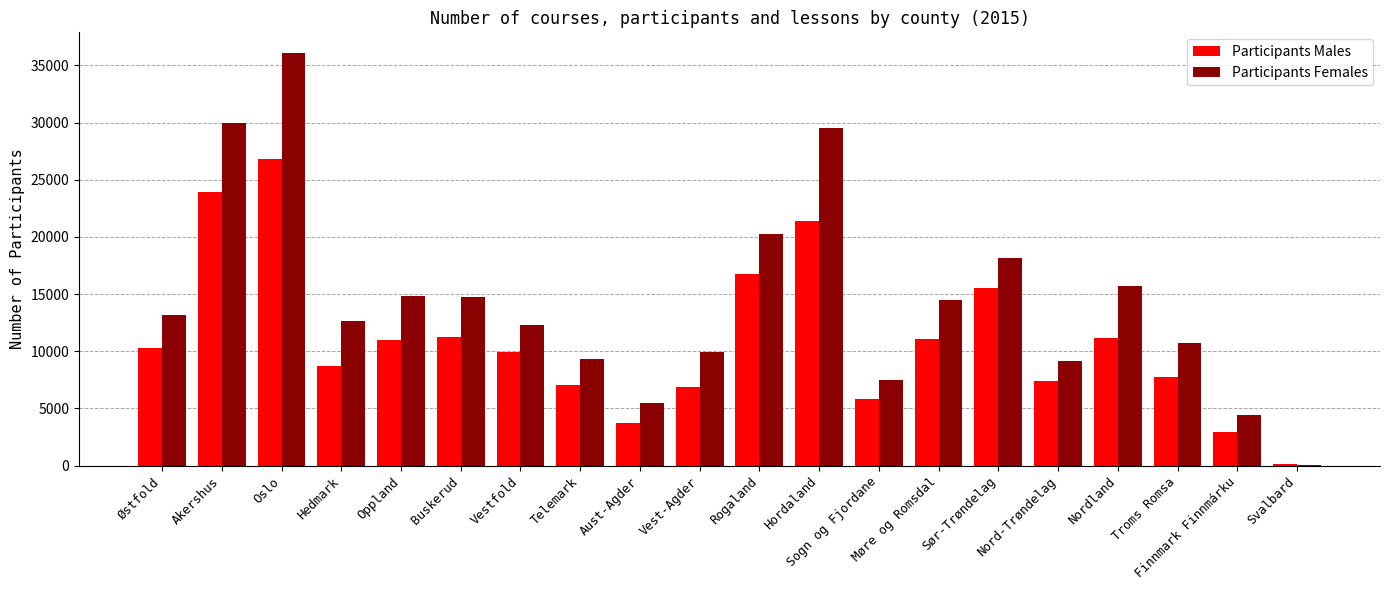

What is the sum of all Participants Females values?

288319